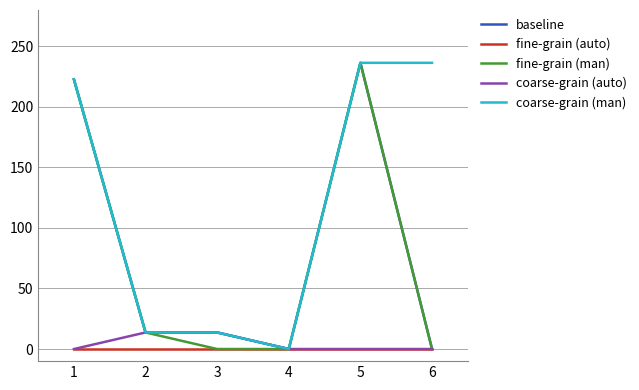

The value of coarse-grain (auto) at 1 is -9.1. True or false?

False